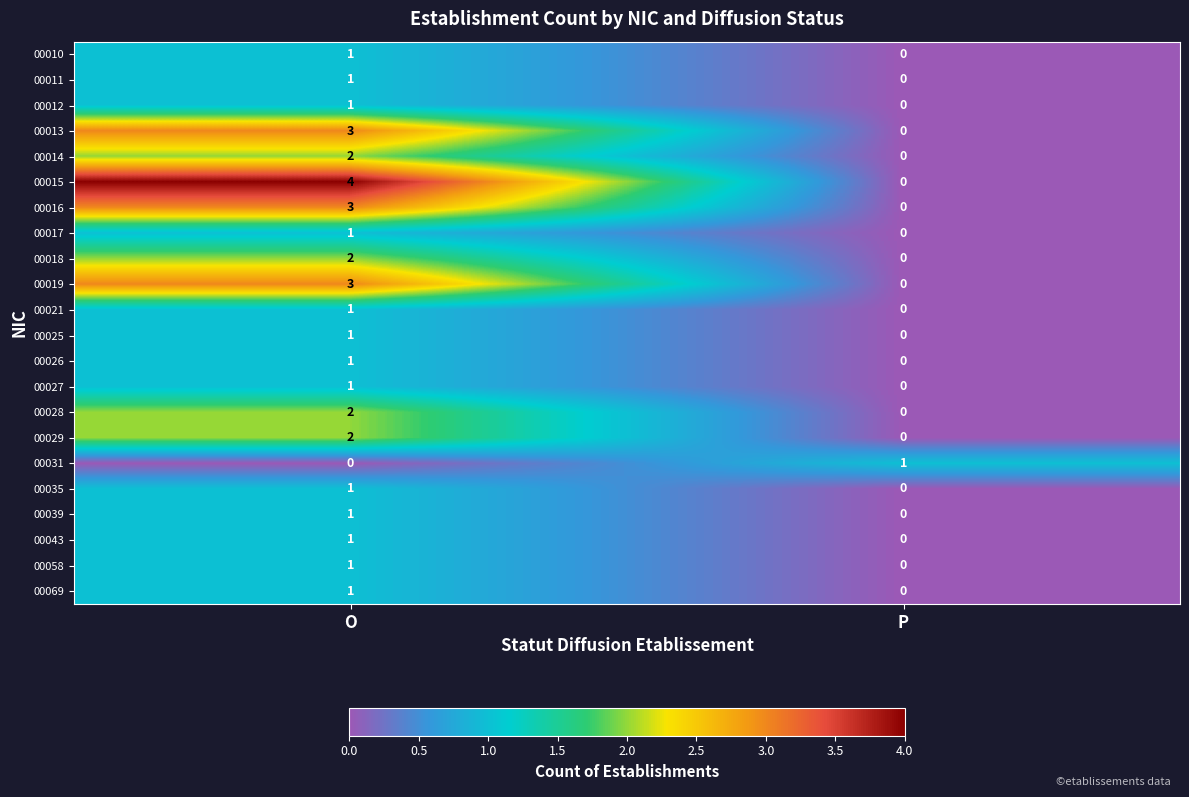

Which series has the largest total across all categories?

00015